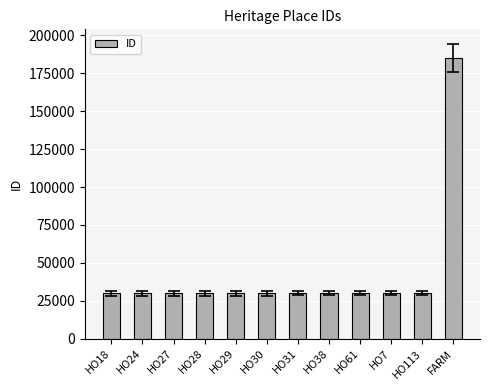

What is the label of the 4th bar from the left?

HO28